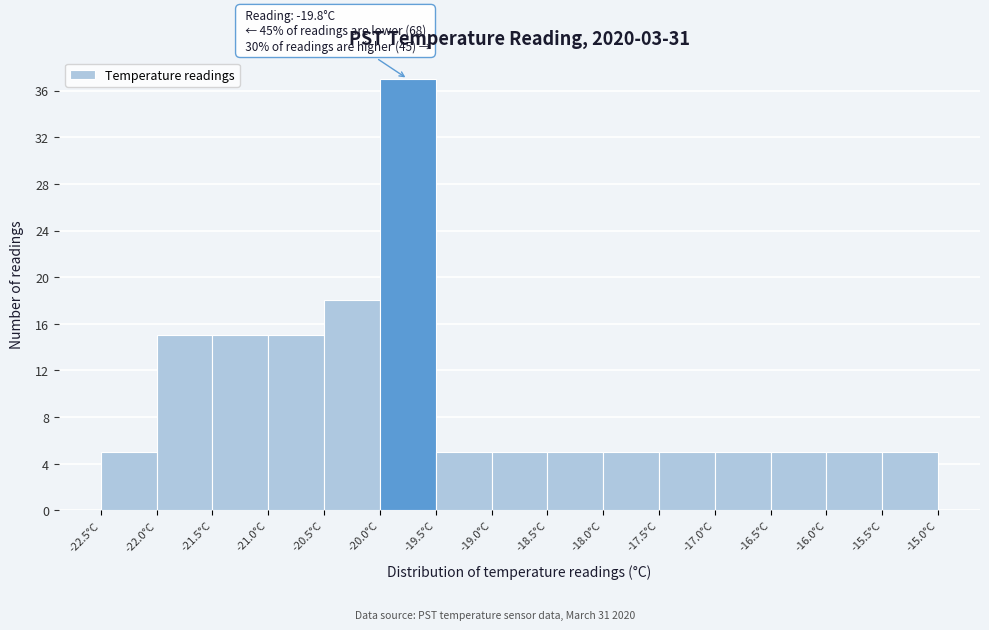

Which range on the x-axis has the tallest bar?

-20.0 to -19.5